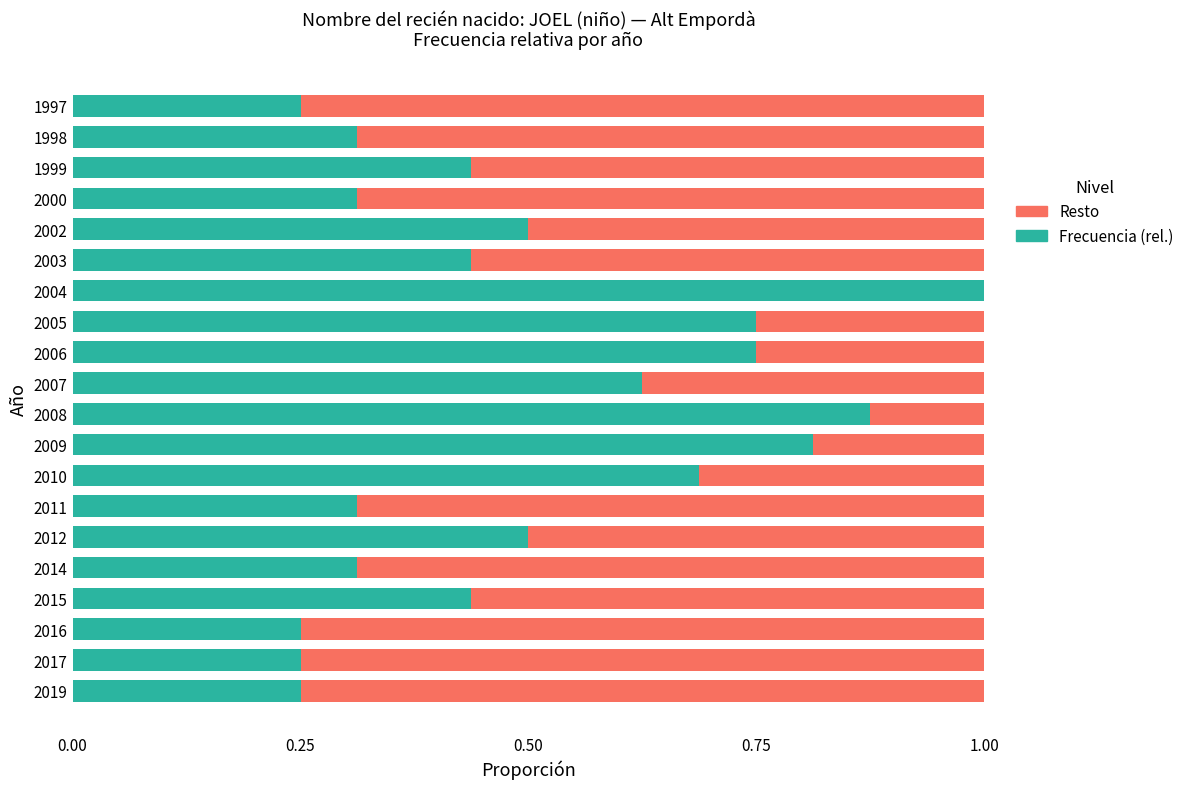

Which category has the highest value in the Frecuencia (rel.) series?

2004